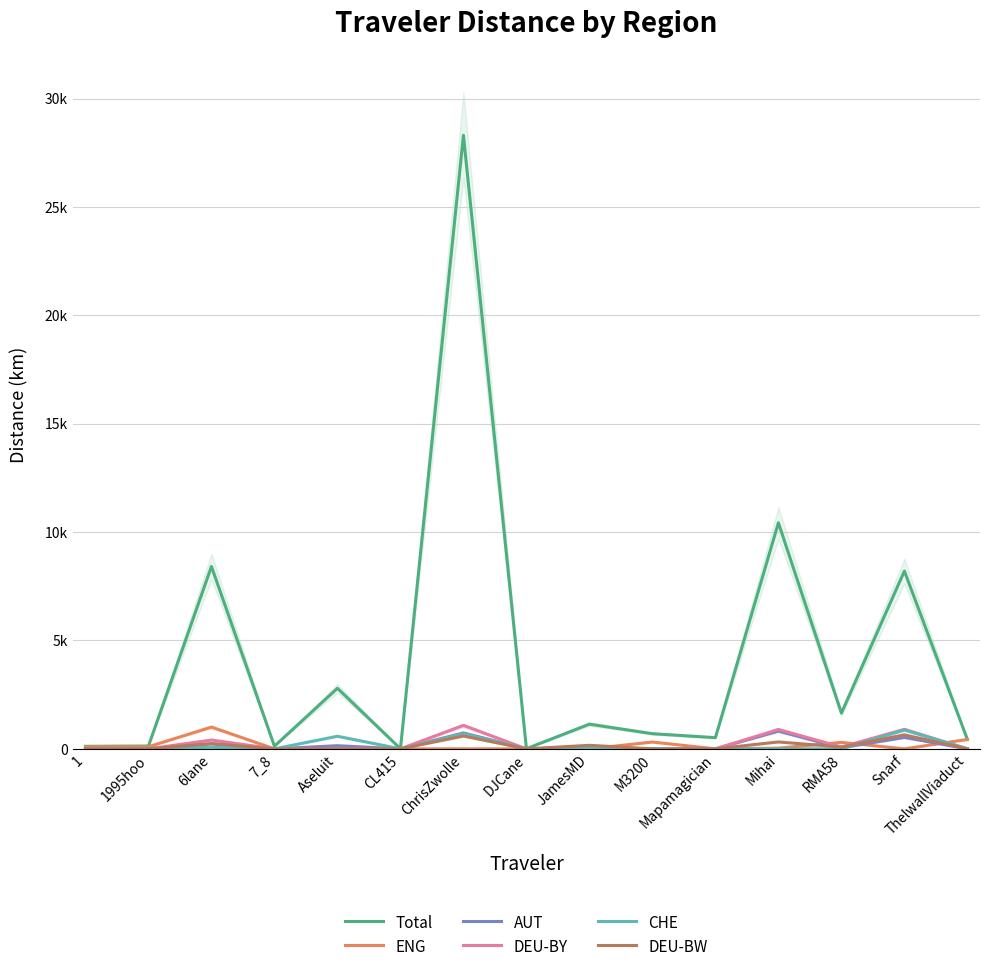

Where is the first local minimum for AUT?

7_8